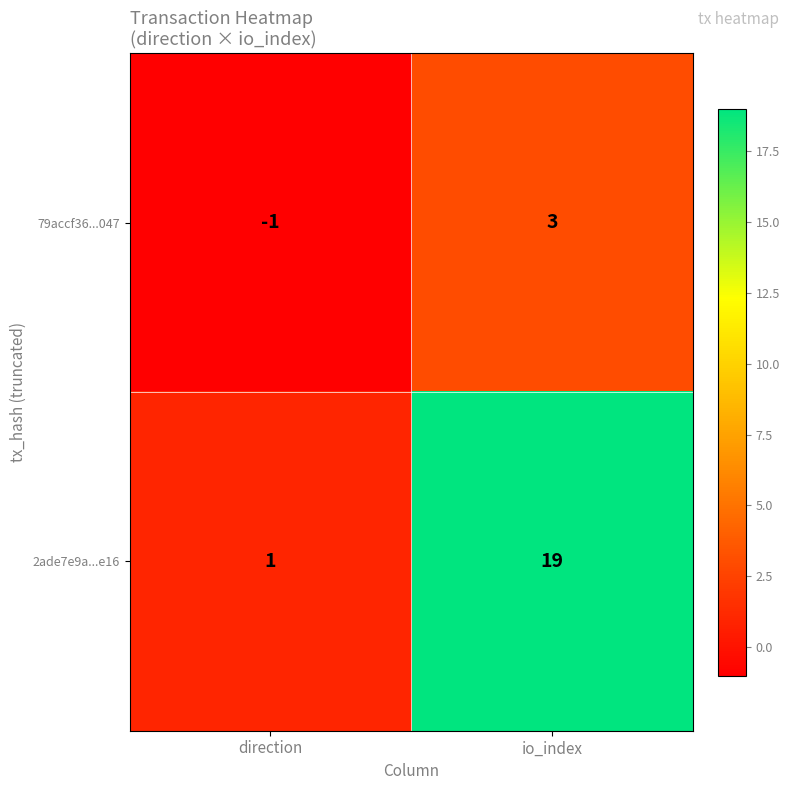

Which label corresponds to the smallest value in the chart?

direction